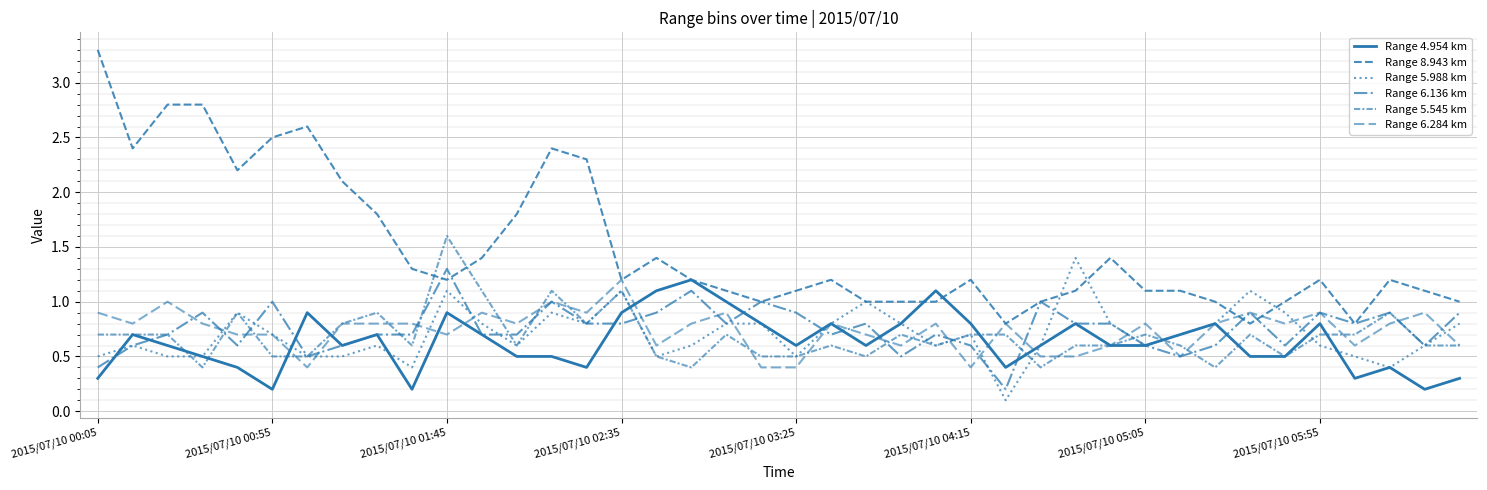

How many series are shown in this chart?

6